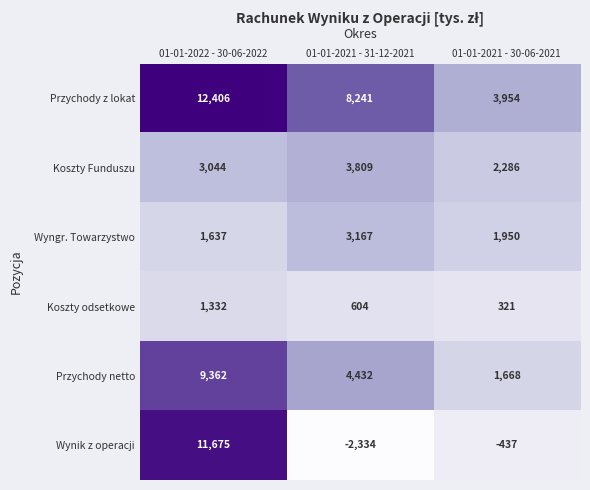

What is the average value of the Koszty Funduszu series?

3046